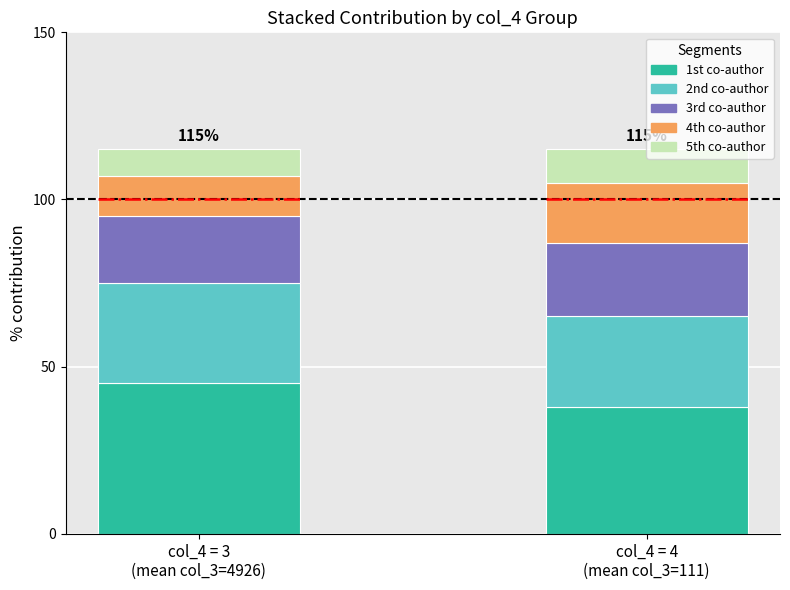

What is the maximum value for 1st co-author?

45